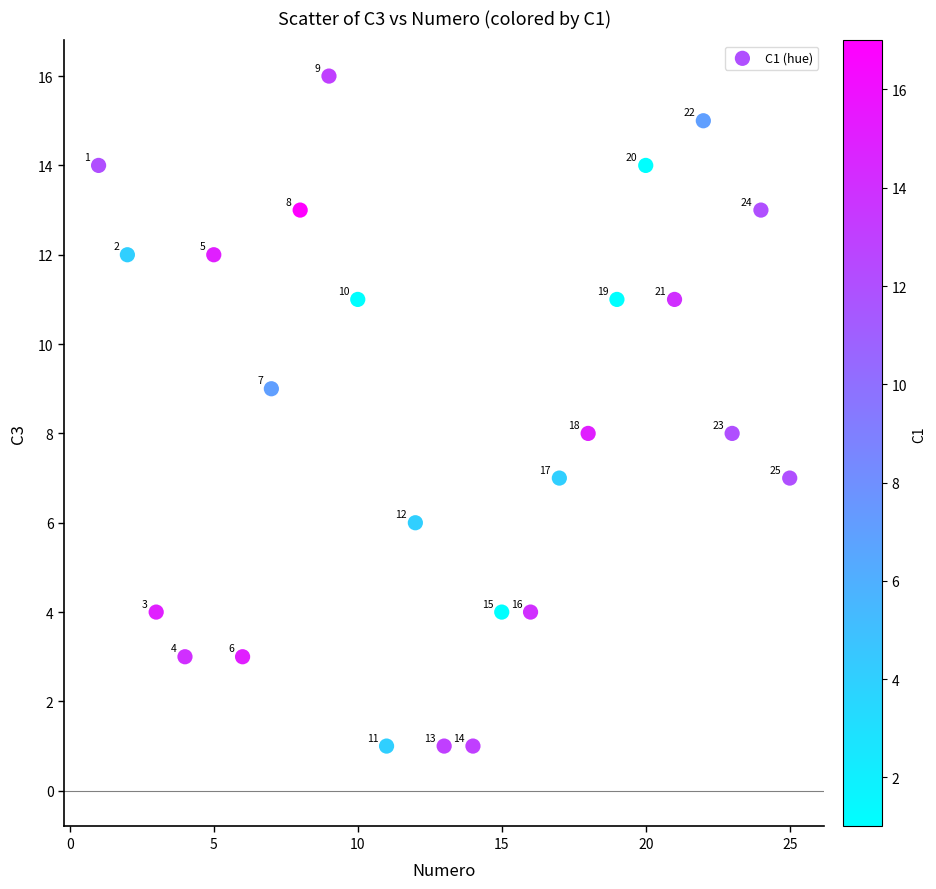

What is the range of X values (max minus min)?

24